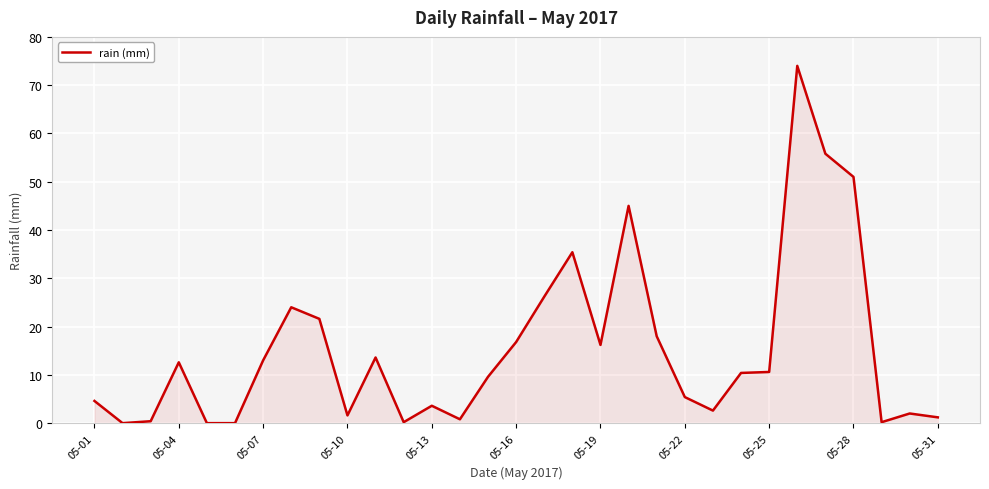

What is the greatest value displayed?

74.0